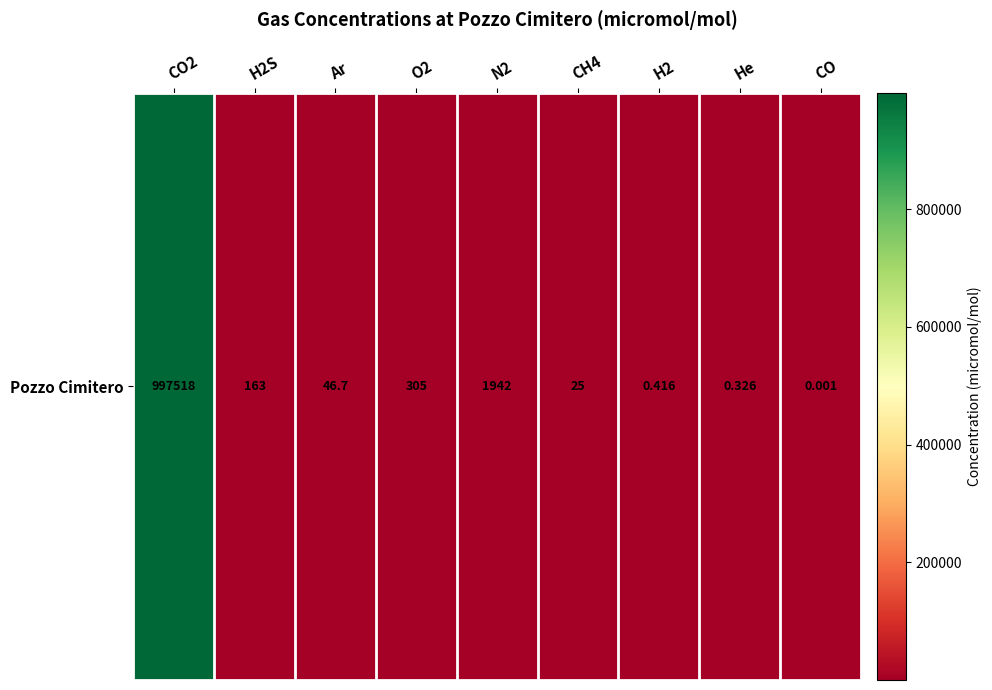

The value at Ar is 46.7. True or false?

True